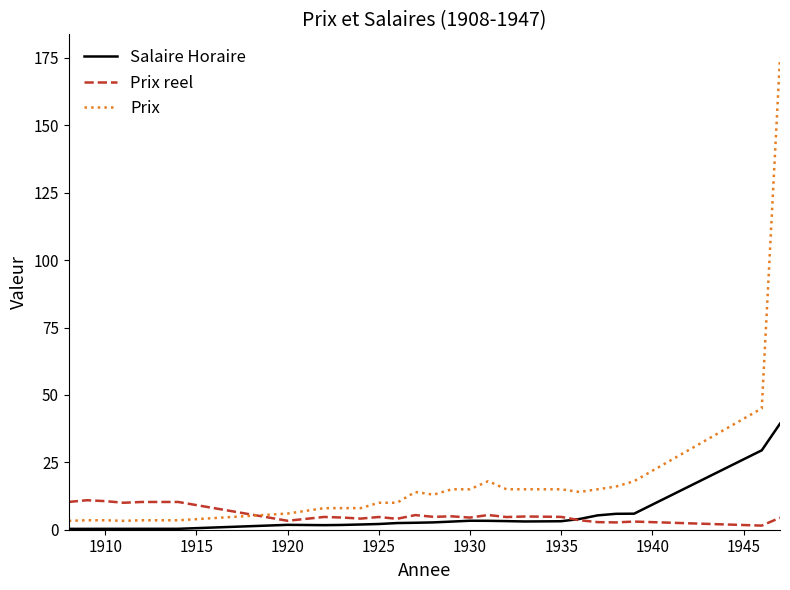

What is the minimum value shown in the chart?

0.3